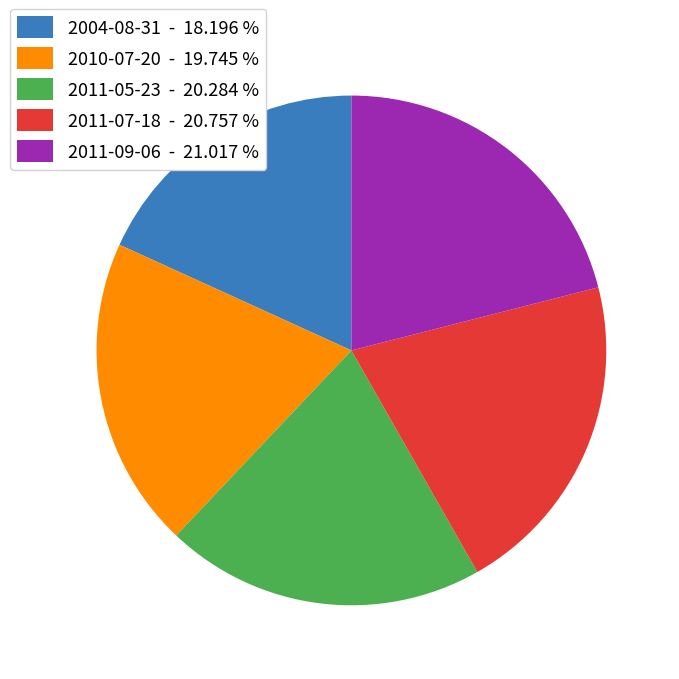

Do 2011-07-18 and 2010-07-20 together represent more than half of the pie?

No